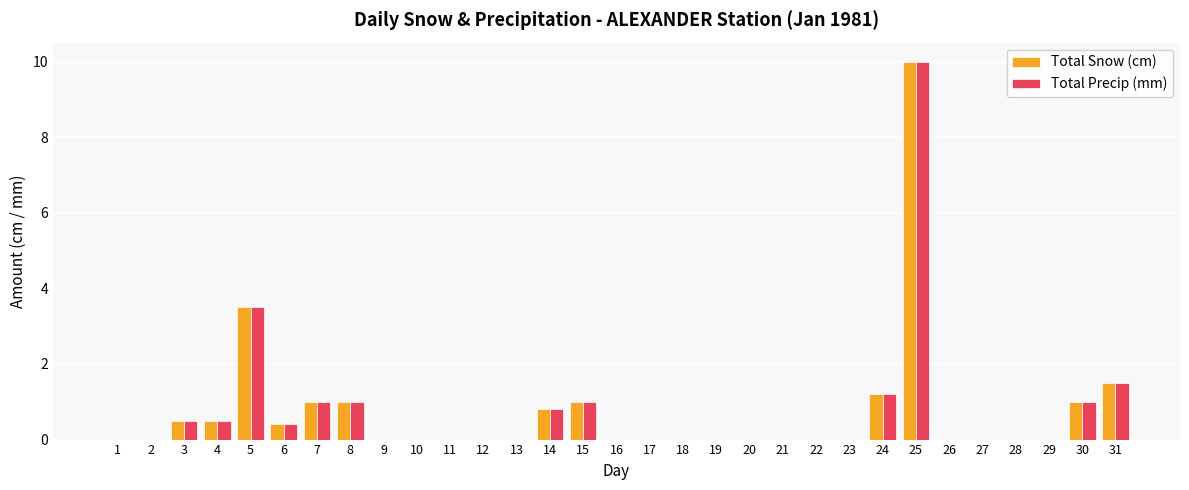

What is the maximum value for Total Precip (mm)?

10.0